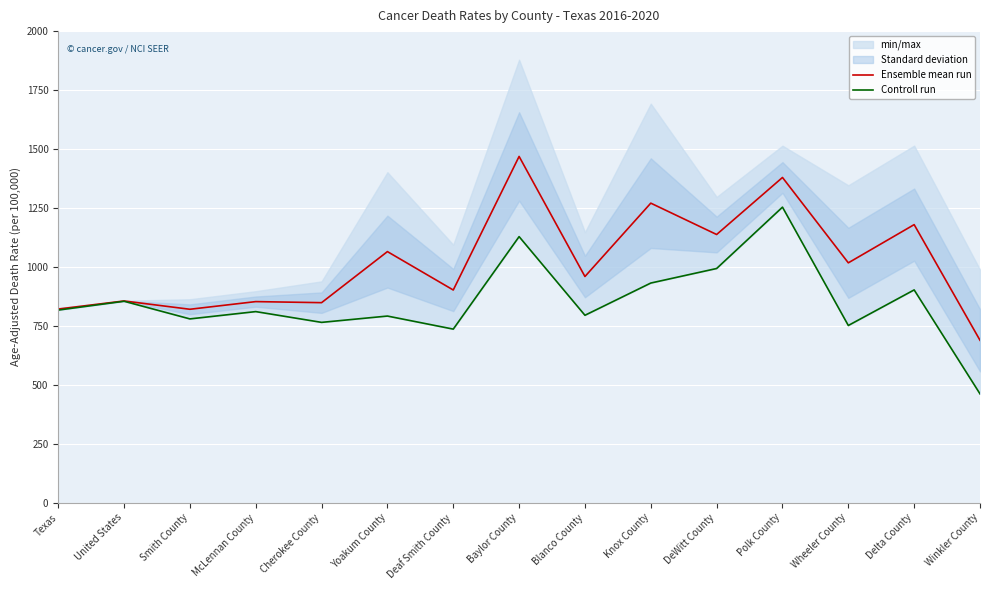

Between Yoakum County and Deaf Smith County, which is larger?

Yoakum County